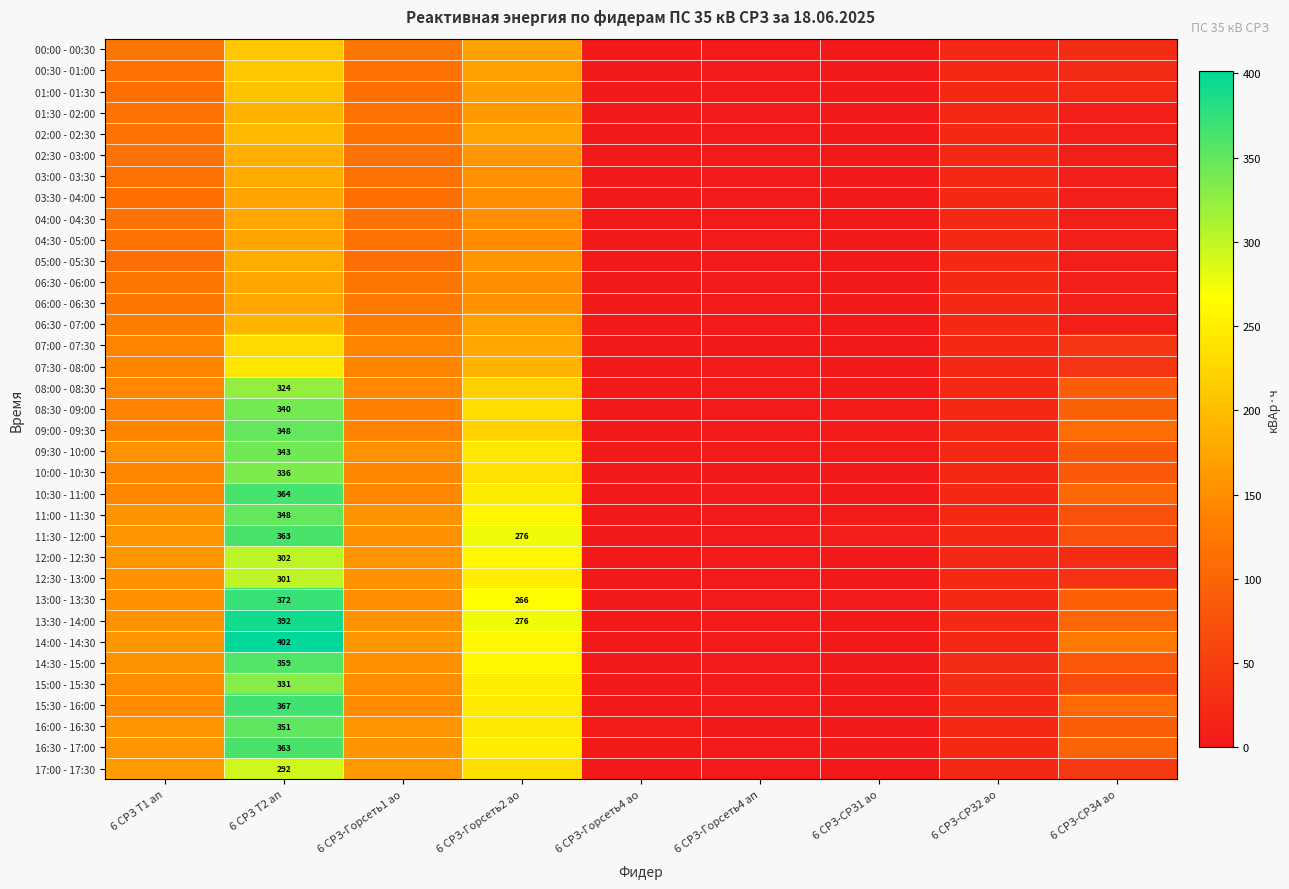

Is the value of 06:00 - 06:30 at 6 СРЗ-СРЗ4 ао greater than the value of 06:30 - 07:00 at 6 СРЗ-Горсеть4 ао?

Yes